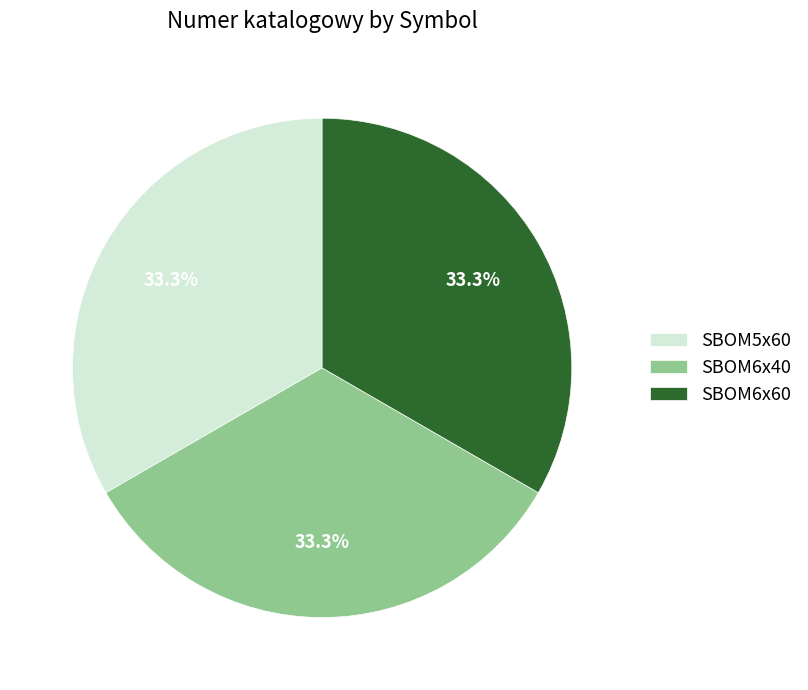

True or false: SBOM6x60 accounts for 33% of the total.

True